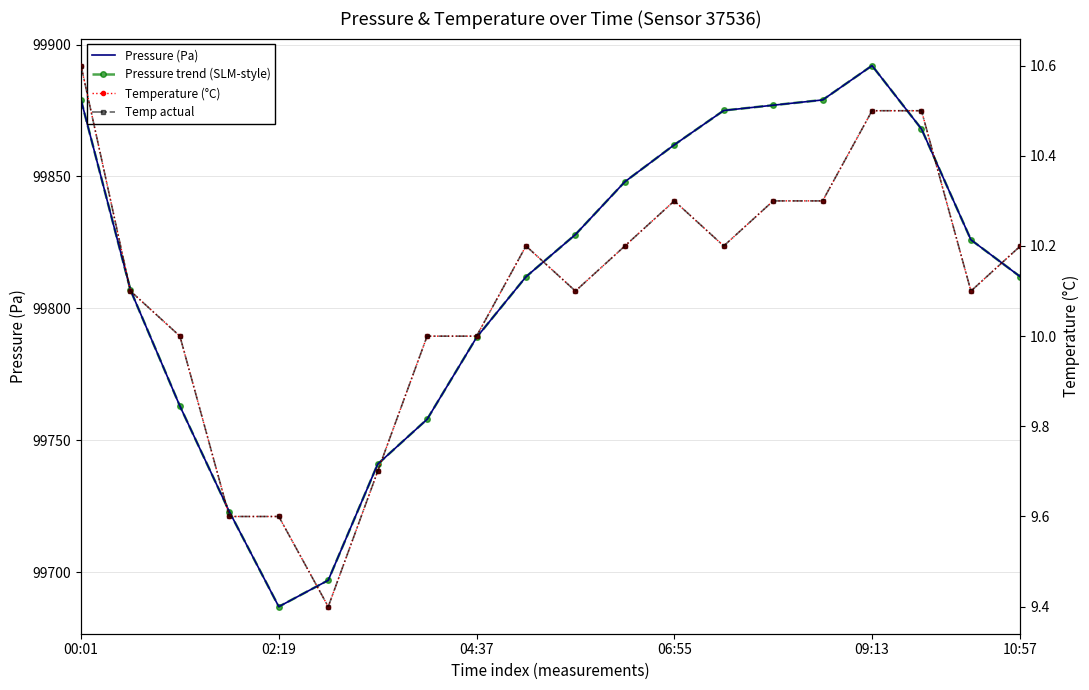

At how many categories does at least one series exceed 86233?

20